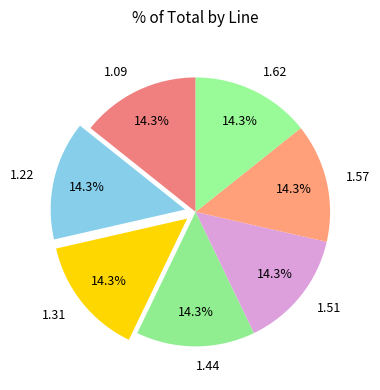

To the nearest percent, what is the difference between the 1.51 and 1.09 slice percentages?

0%